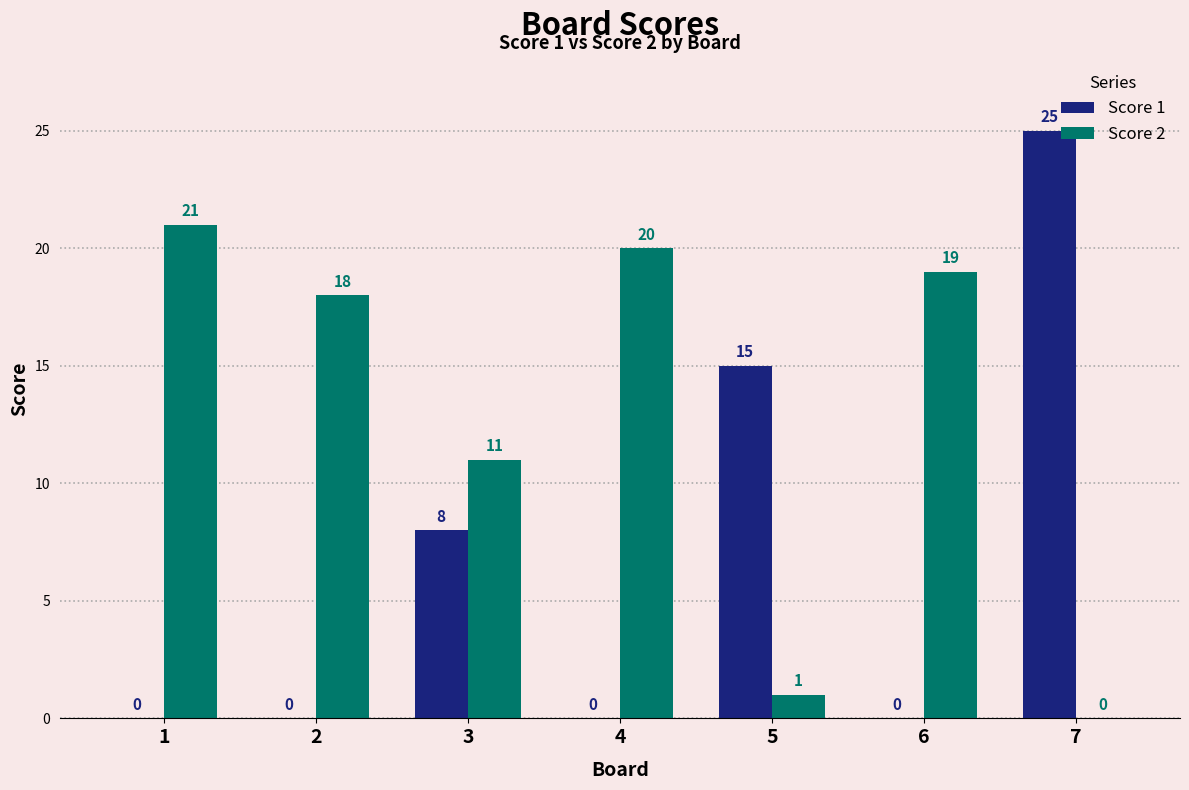

Does the chart contain stacked bars?

No